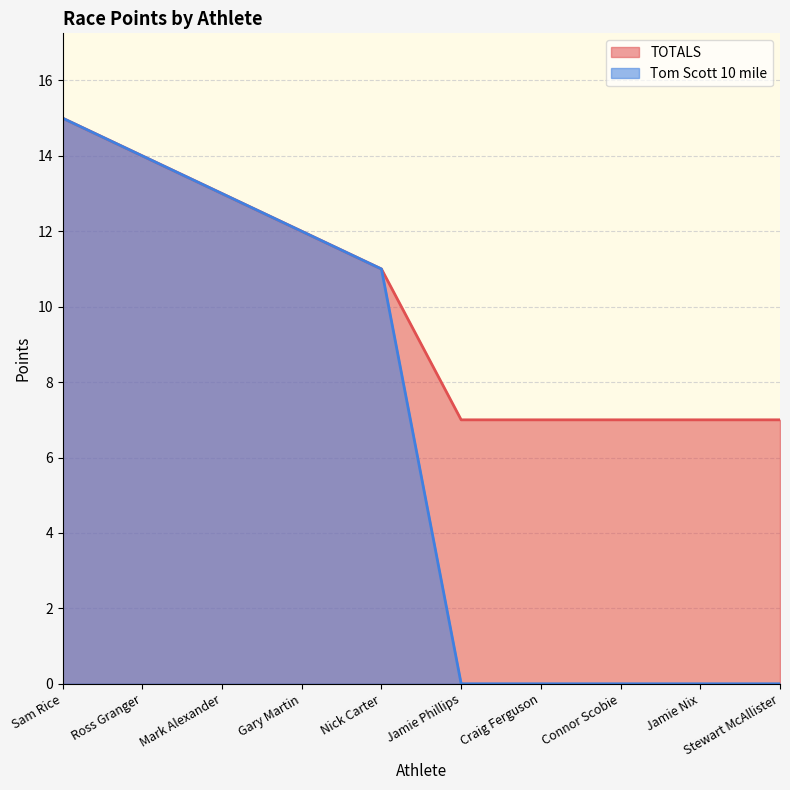

What is the value of the Tom Scott 10 mile point at the 1st from the left?

15